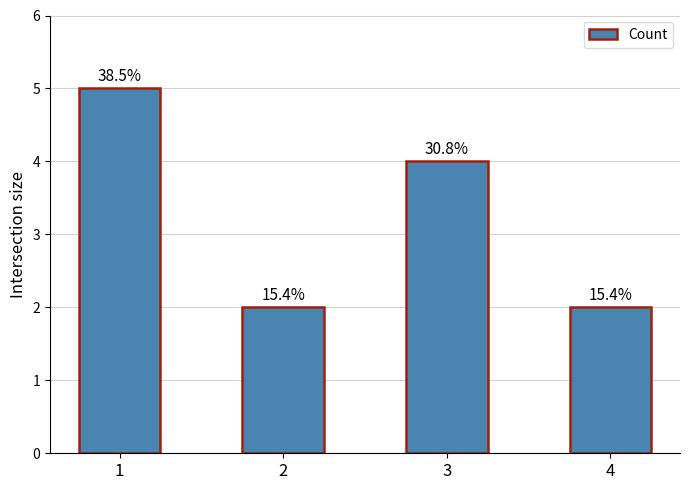

How many bars are there in total?

4